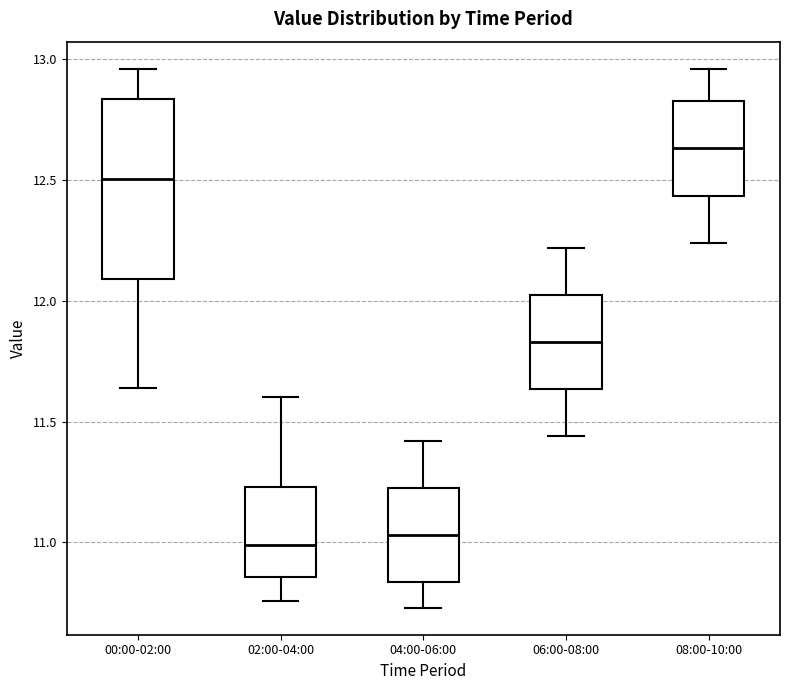

Reading left to right, read every box against the y-axis: the position of its median line, the range the box covers, and the ends of its whiskers. The values are not printed on the chart, so give them approximately, as read against the axis.

00:00-02:00: median 12.50, box 12.10 to 12.85, whiskers 11.65 to 12.95
02:00-04:00: median 11.00, box 10.85 to 11.25, whiskers 10.75 to 11.60
04:00-06:00: median 11.05, box 10.85 to 11.25, whiskers 10.75 to 11.40
06:00-08:00: median 11.85, box 11.65 to 12.05, whiskers 11.45 to 12.20
08:00-10:00: median 12.65, box 12.45 to 12.85, whiskers 12.25 to 12.95